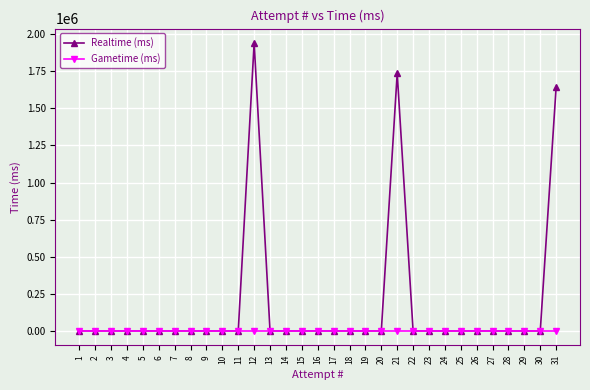

At which category is the sum across all series the highest?

12